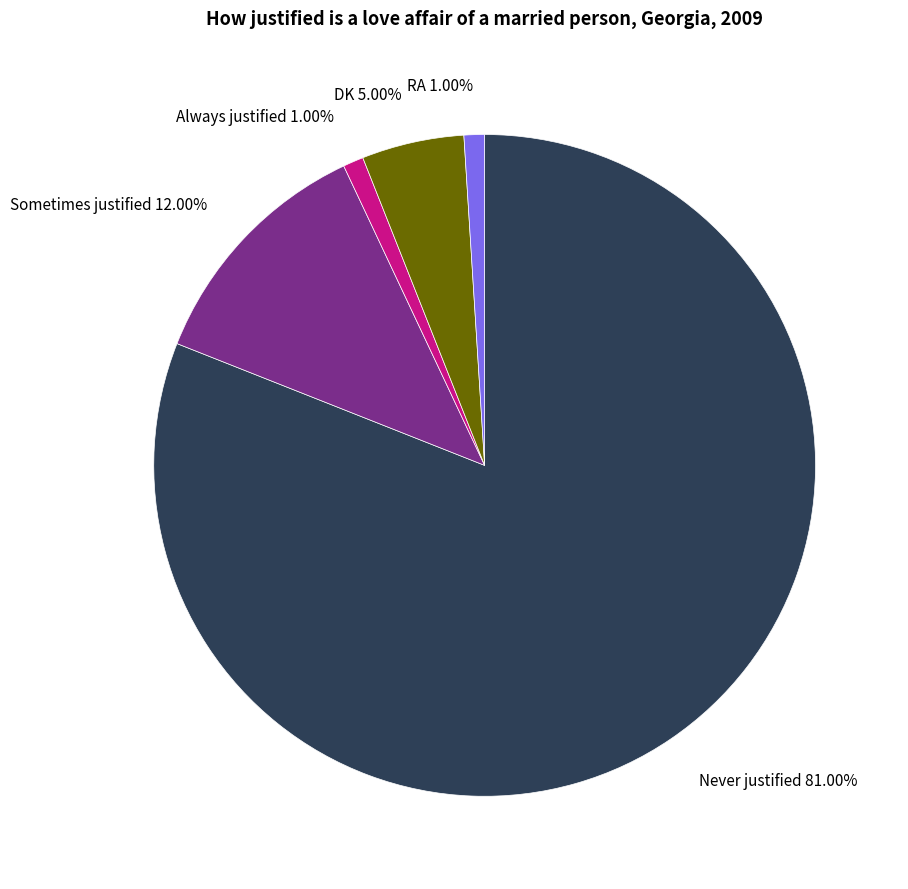

Which has a higher value, Sometimes justified 12.00% or RA 1.00%?

Sometimes justified 12.00%